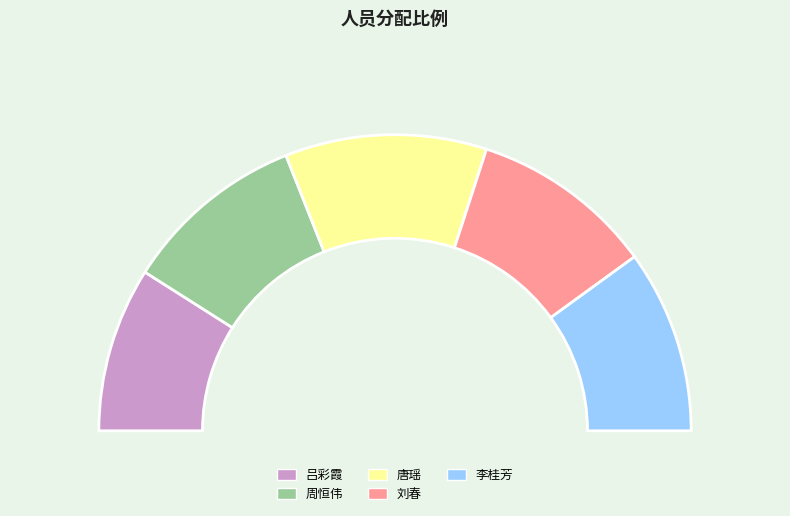

What is the ratio of the value at 吕彩霞 to the value at 周恒伟?

0.9